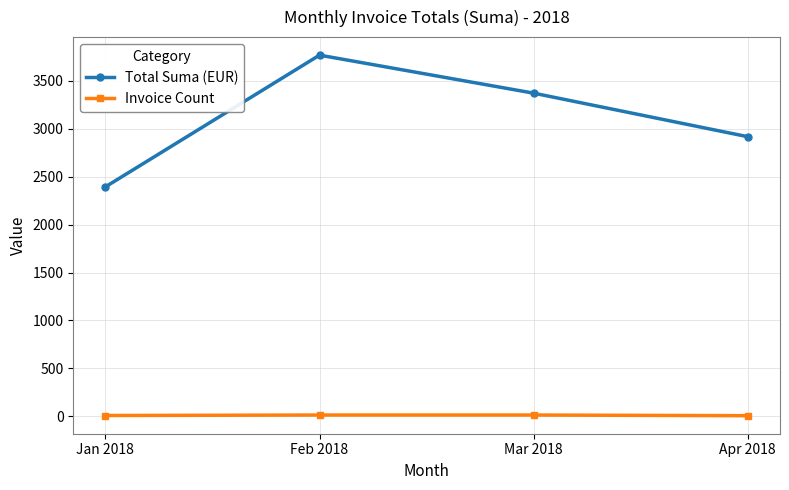

What is the total value across all series at Apr 2018?

2923.8